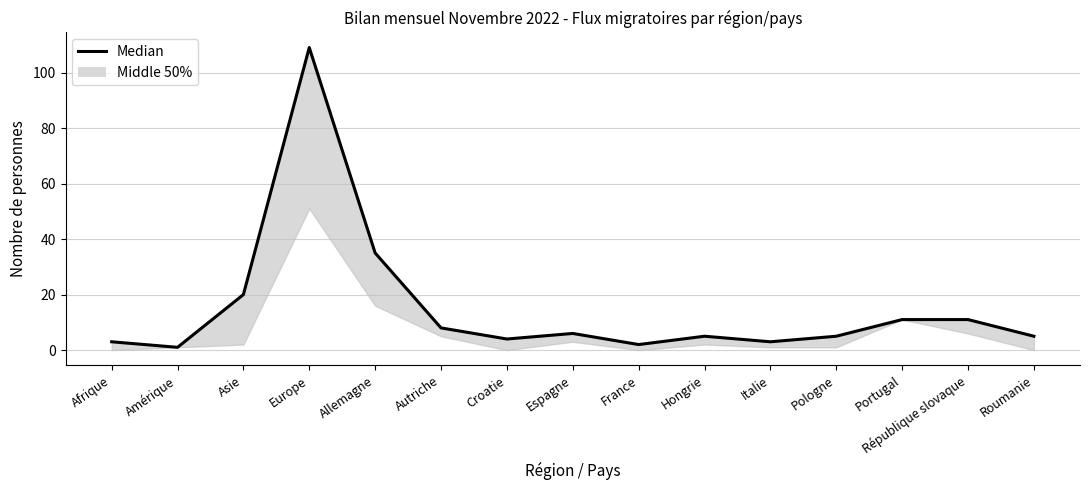

Does the chart display data point markers on the line(s)?

No